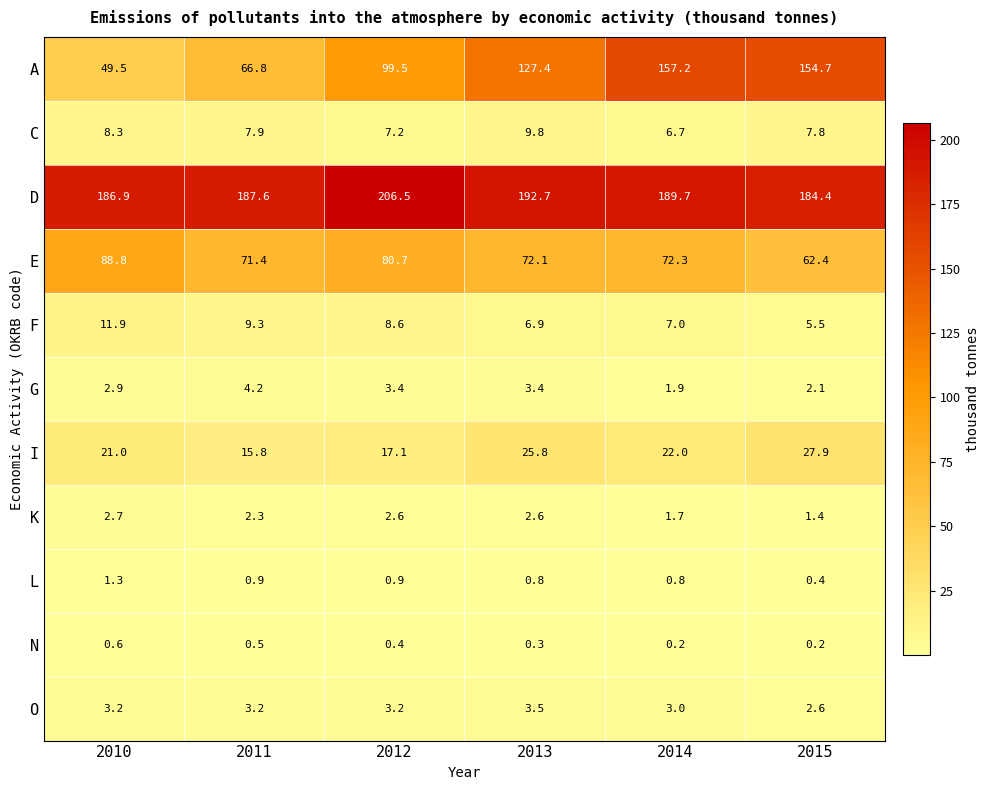

Where is A nearest to the value 103?

2012